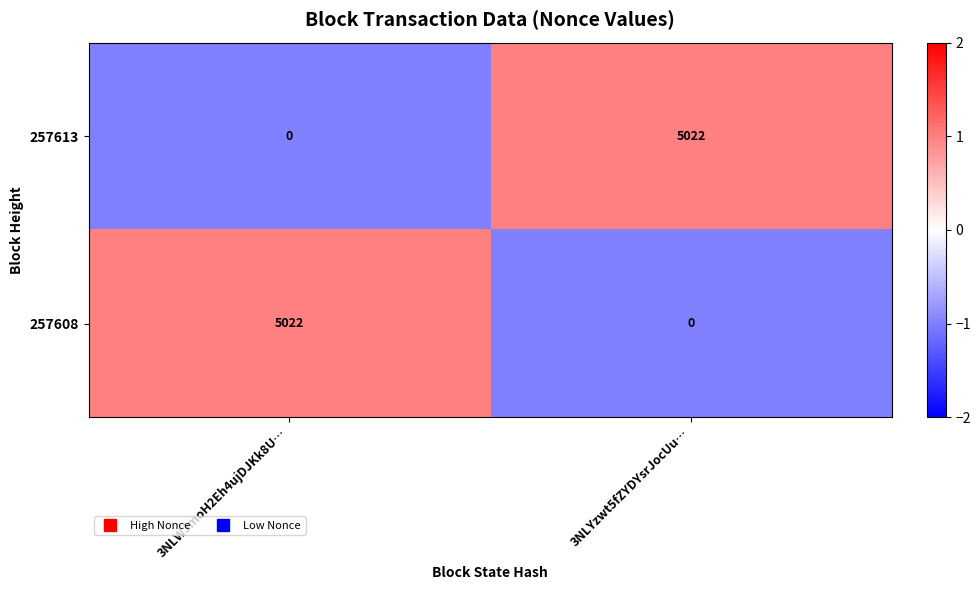

What is the total value across all series at 3NLYzwt5fZYDYsrJocUu…?

5022